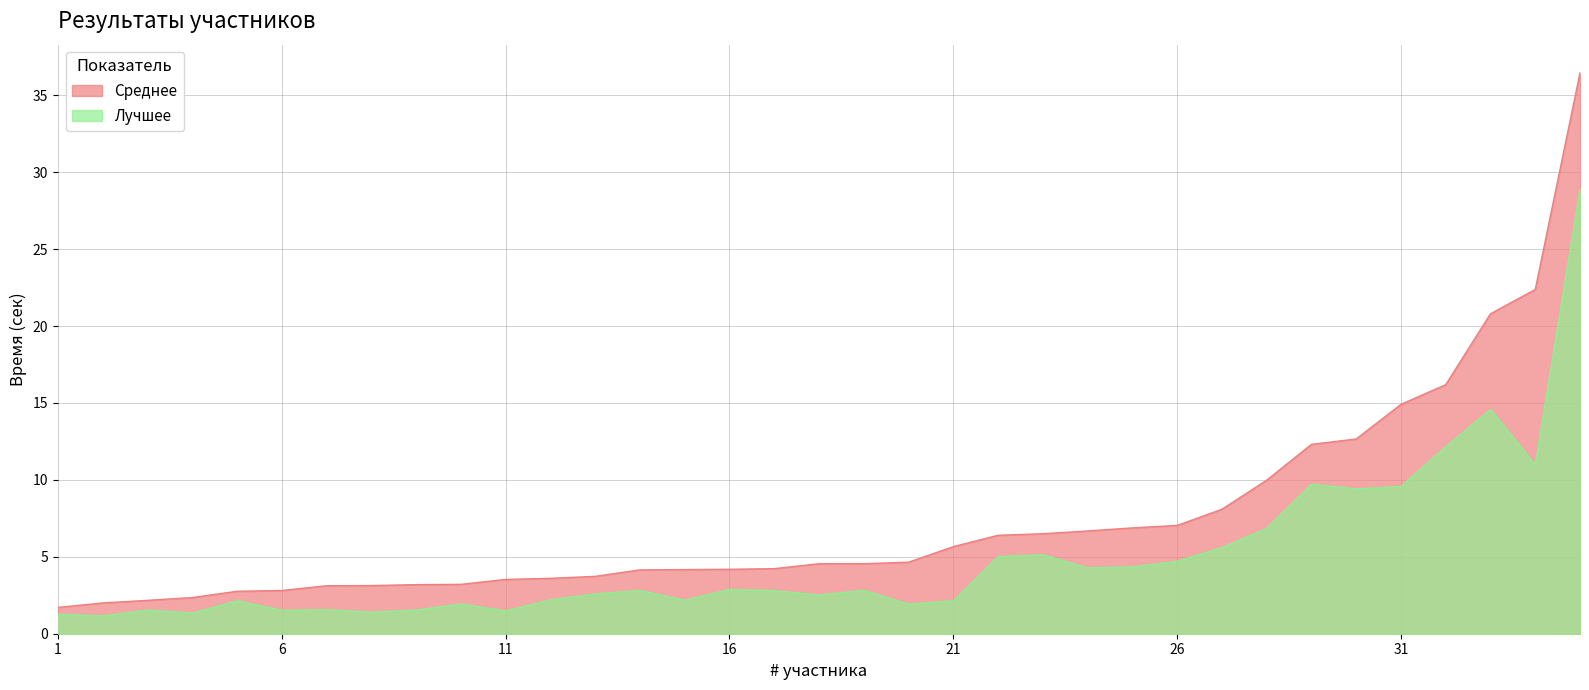

At which label does Лучшее reach its peak?

35